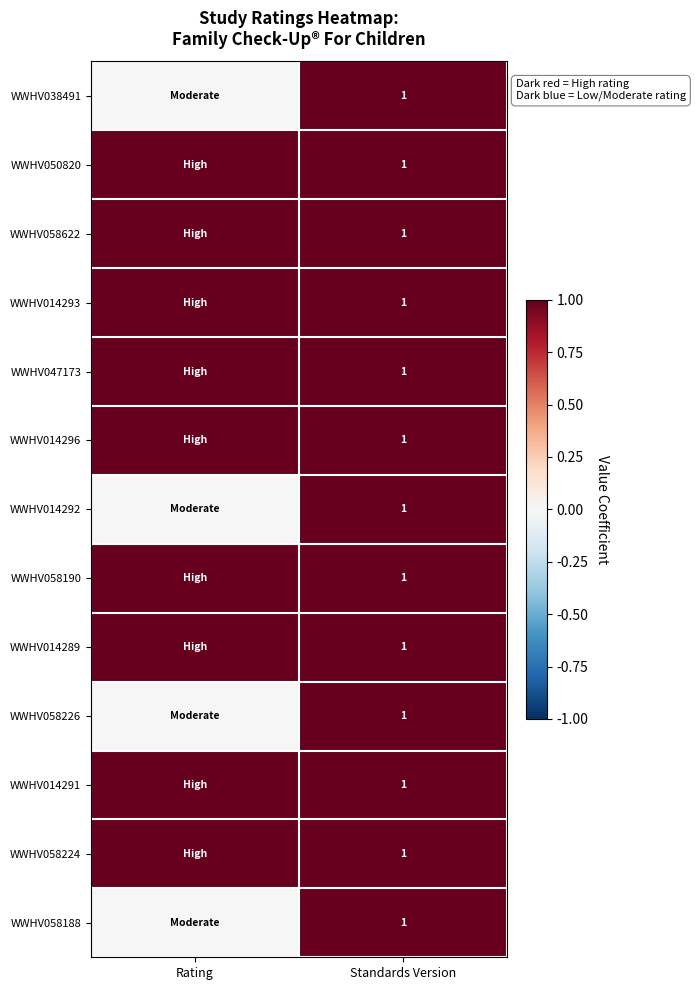

The value of WWHV038491 at Standards Version is 1. True or false?

True